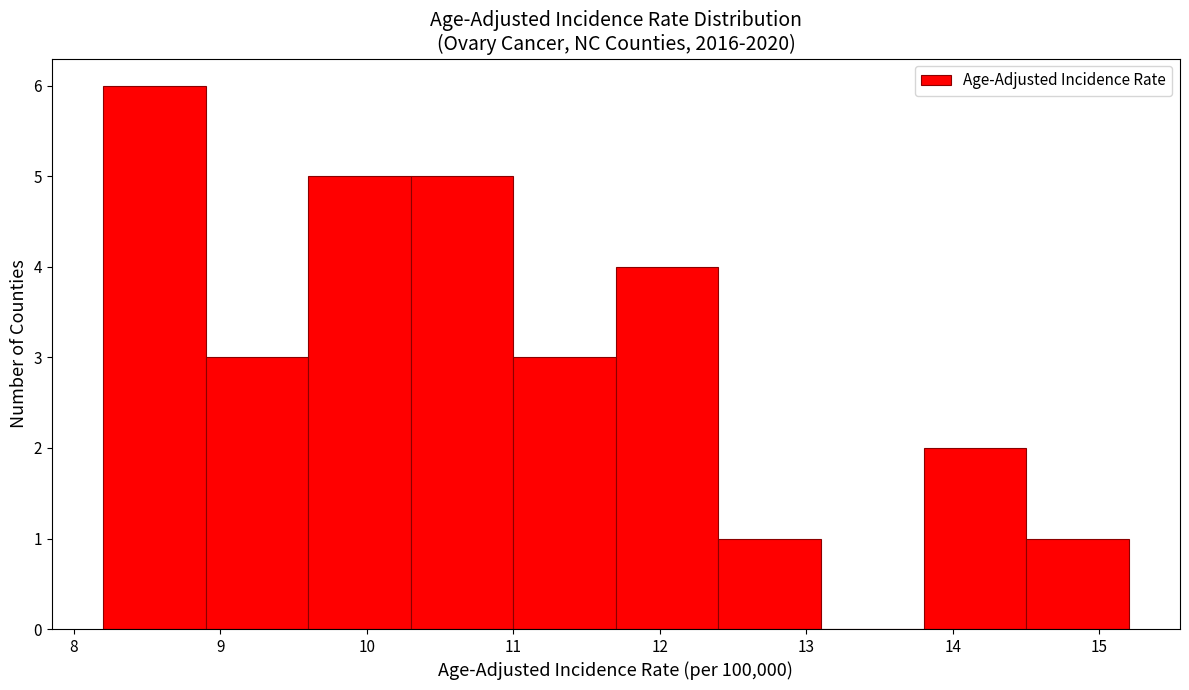

What is the height of the bar covering 14.5 to 15.2 on the x-axis? The values are not printed on the chart, so give them approximately, as read against the axis.

1